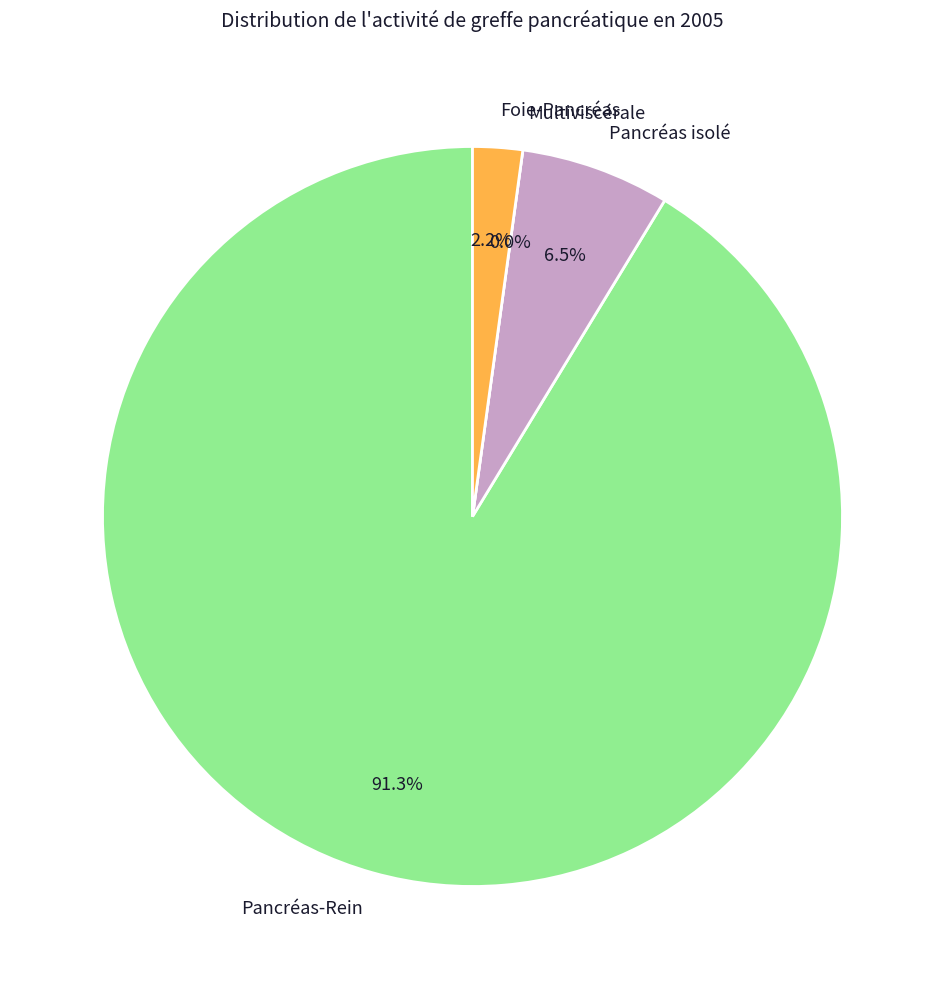

Which slice represents more than half of the pie?

Pancréas-Rein